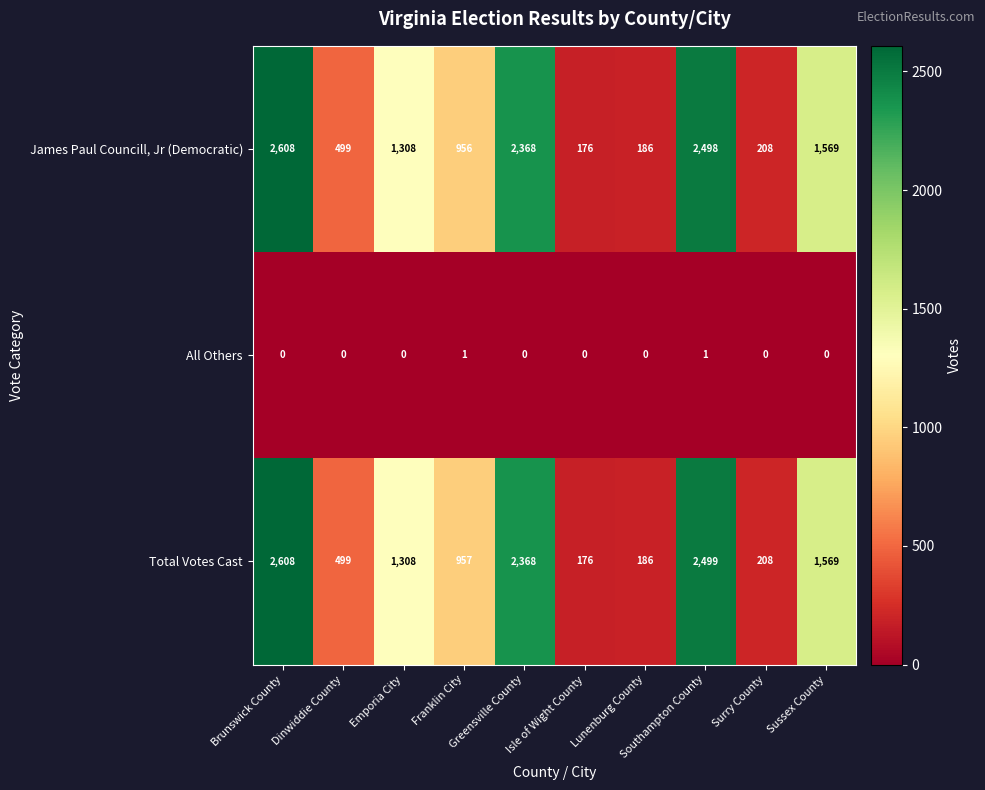

The Total Votes Cast series shows 208 at Surry County. True or false?

True